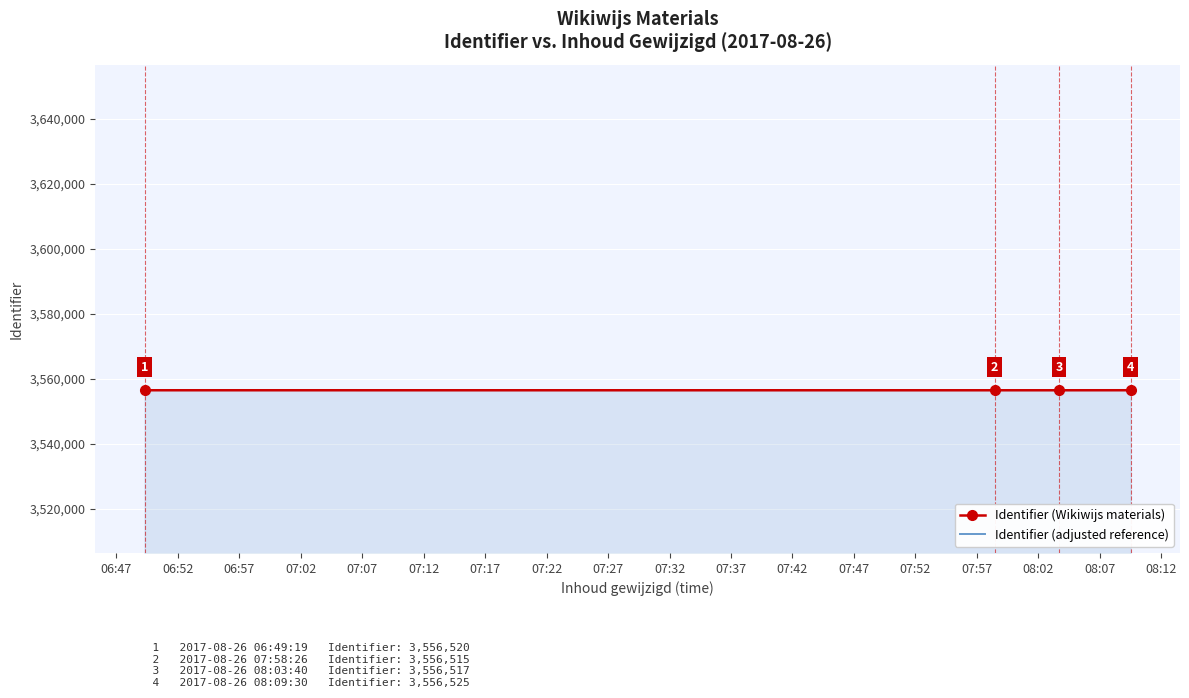

Which series has the largest total across all categories?

Identifier (Wikiwijs materials)